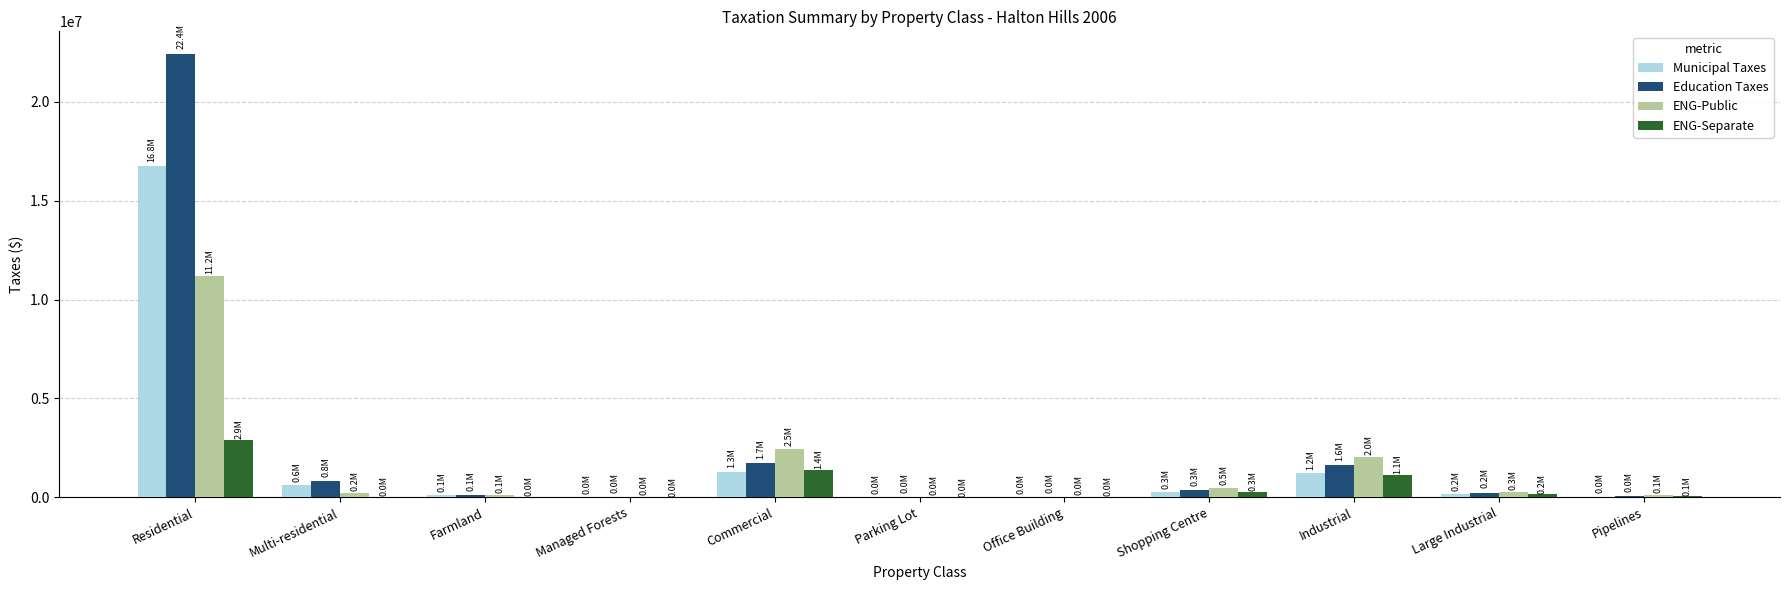

What is the total value across all series at Residential?

53326229